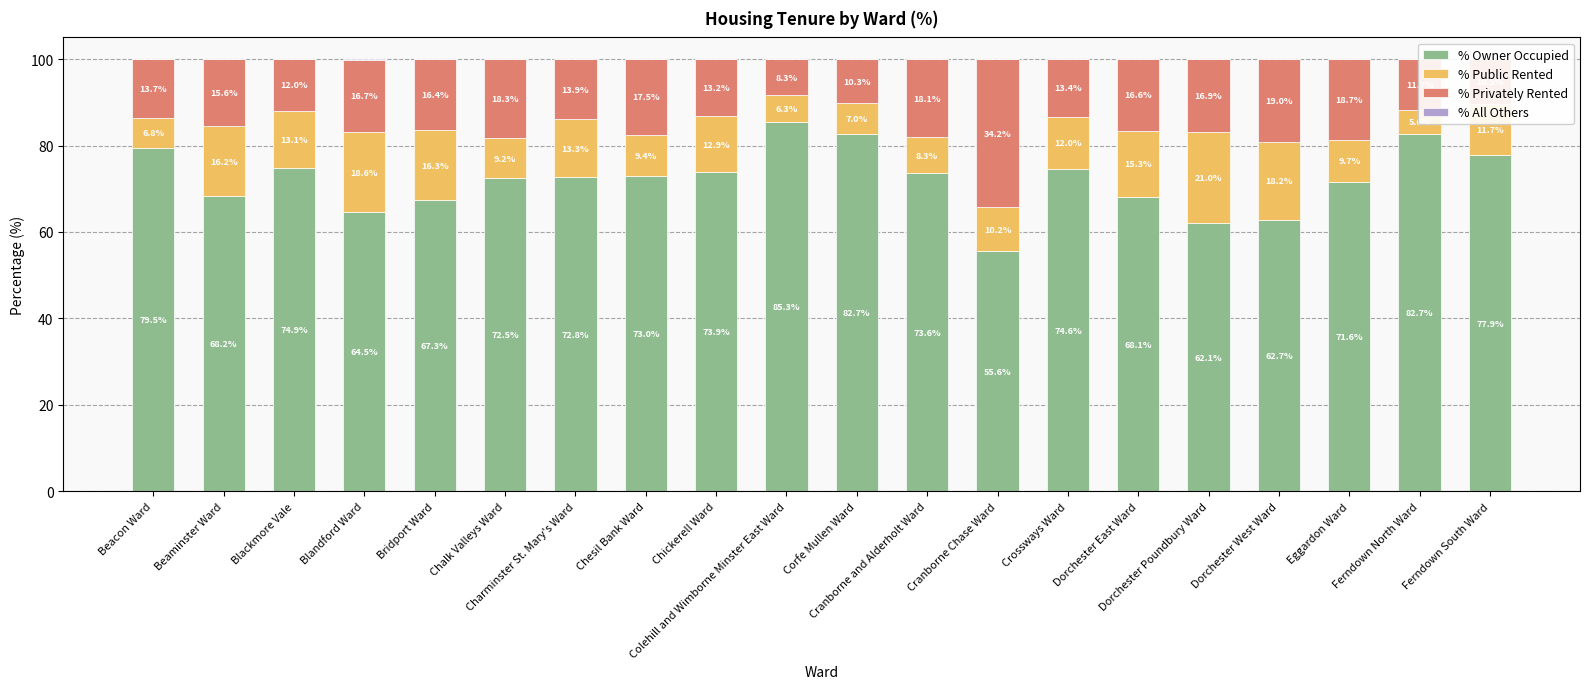

At which label is % Privately Rented closest to 21?

Dorchester West Ward